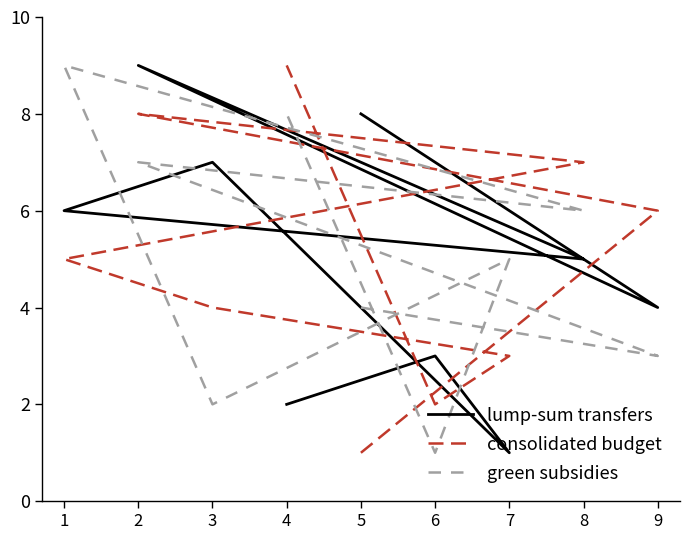

What is the difference between the second highest and second lowest values in the consolidated budget series?

6